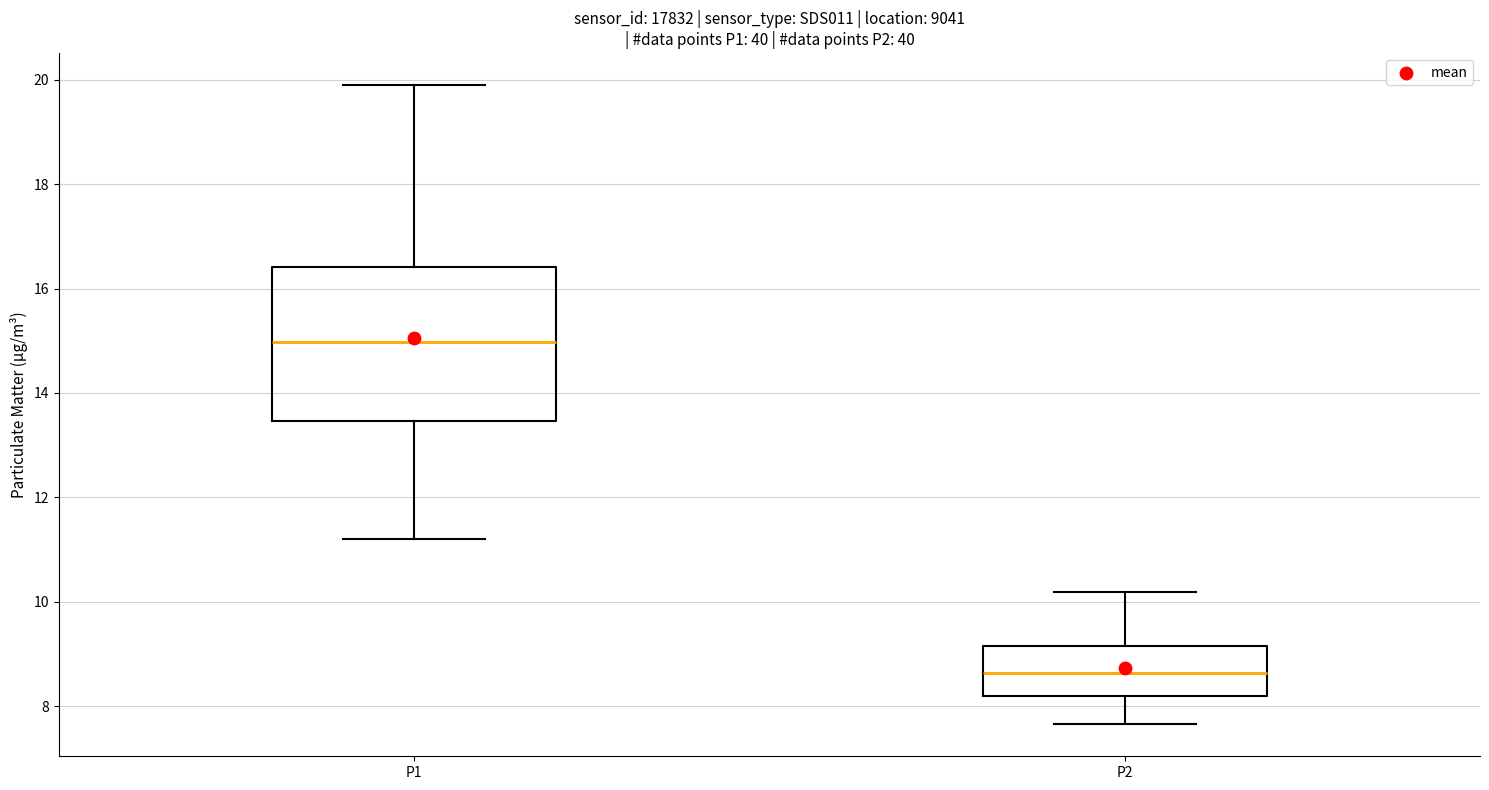

Where does the lower whisker of the box for P2 end on the y-axis? The values are not printed on the chart, so give them approximately, as read against the axis.

7.6